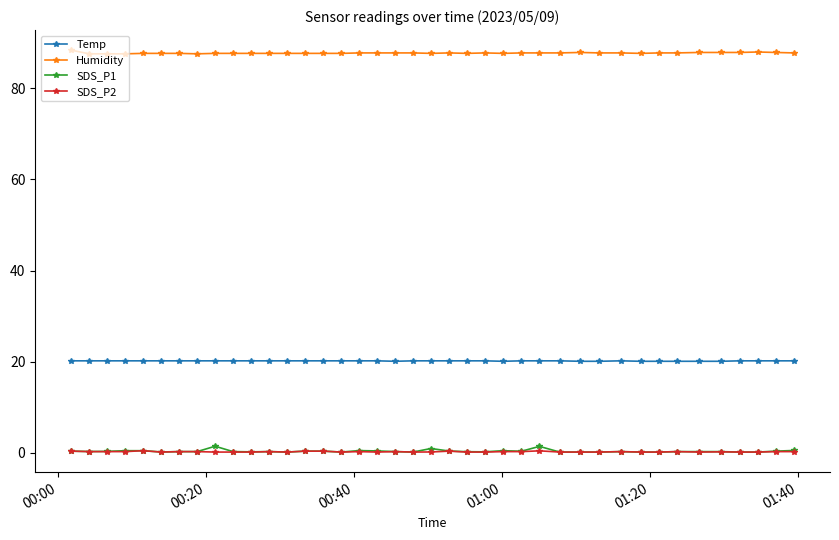

True or false: Humidity and Temp cross at least once.

False